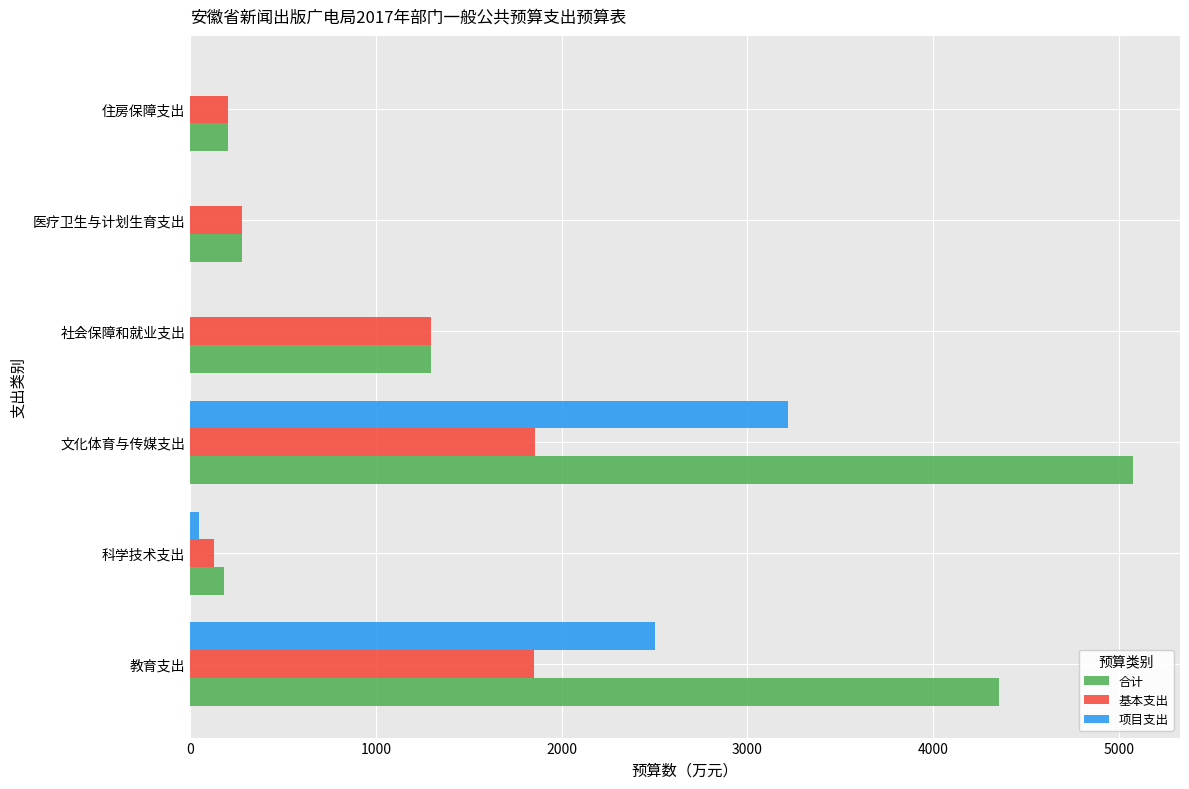

Is it true that 合计 equals 1294.9 at 社会保障和就业支出?

True